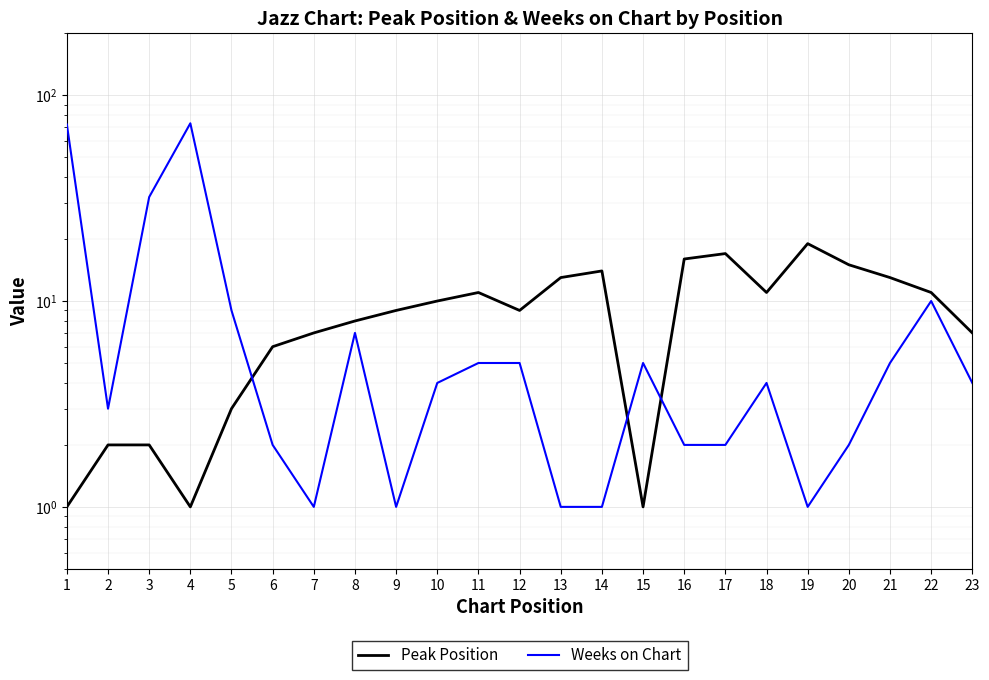

Where do Peak Position and Weeks on Chart first cross each other?

5 and 6